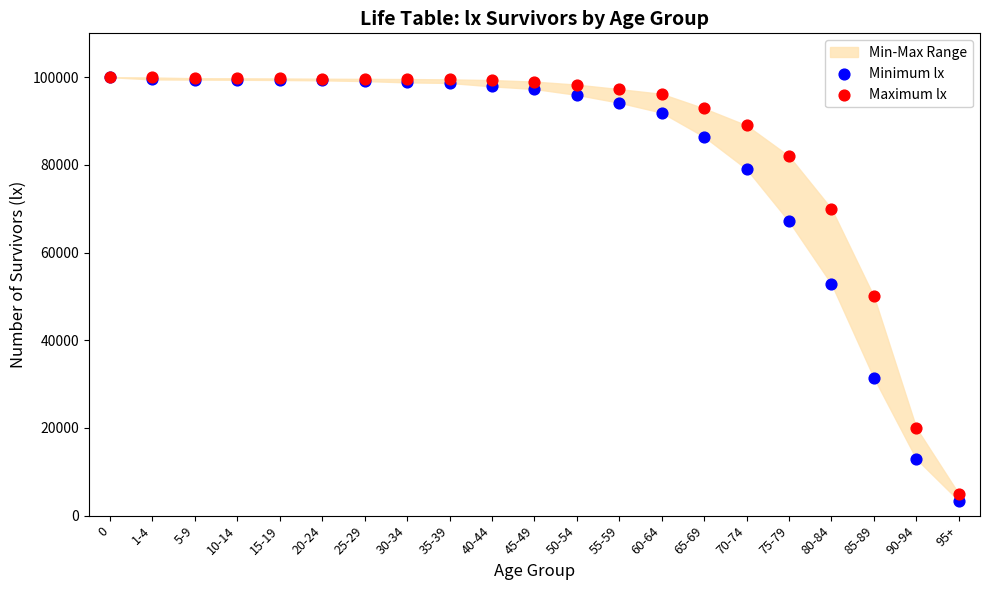

Which series has the widest spread of Y values?

Minimum lx